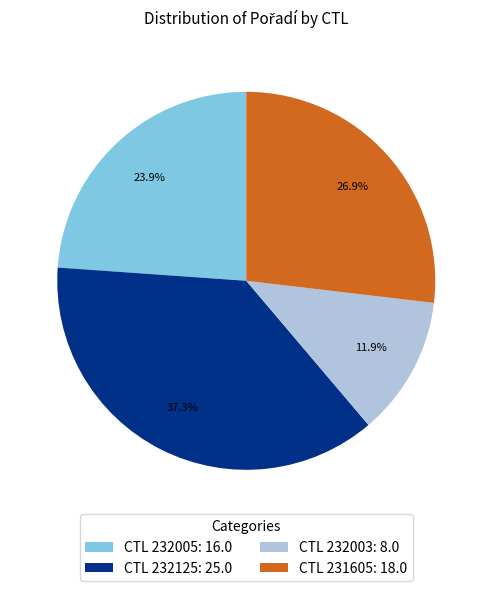

Which category has the biggest portion of the pie?

CTL 232125: 25.0